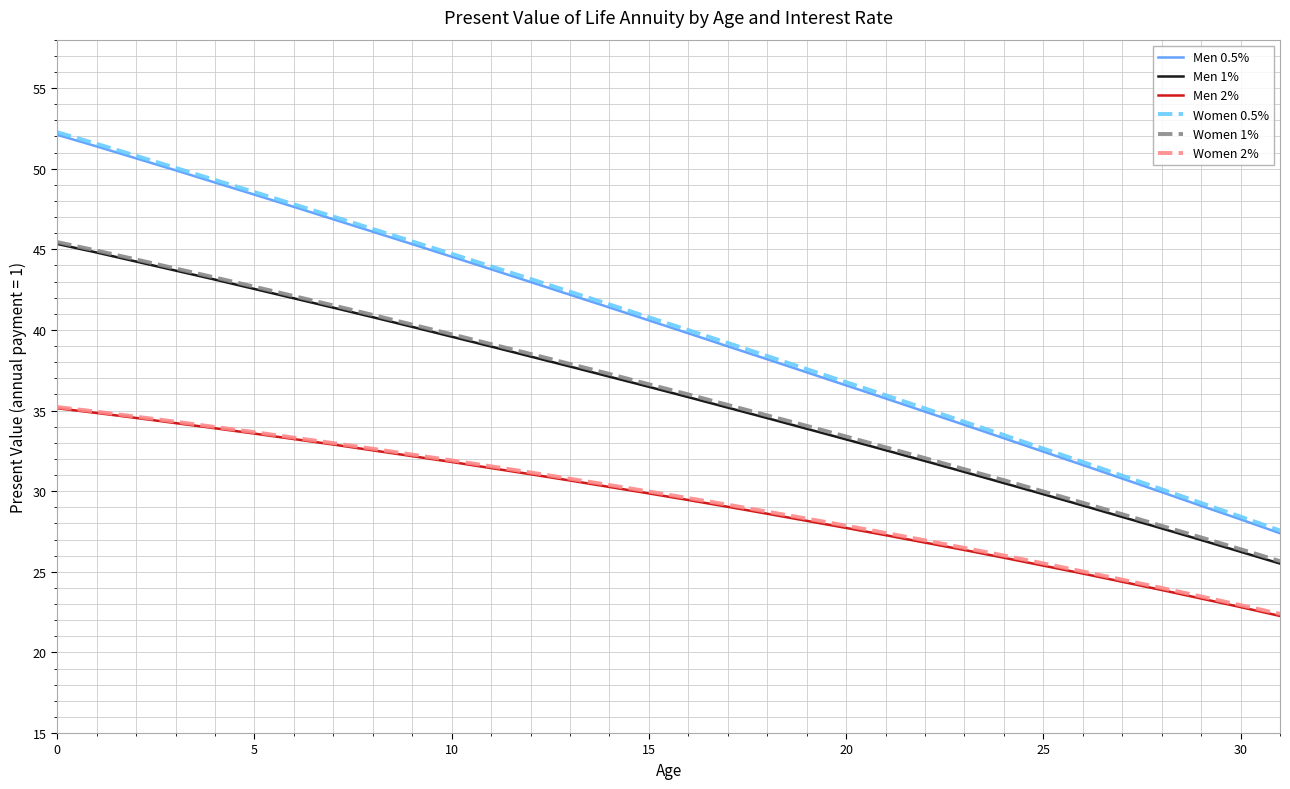

What is the smallest value displayed?

22.3